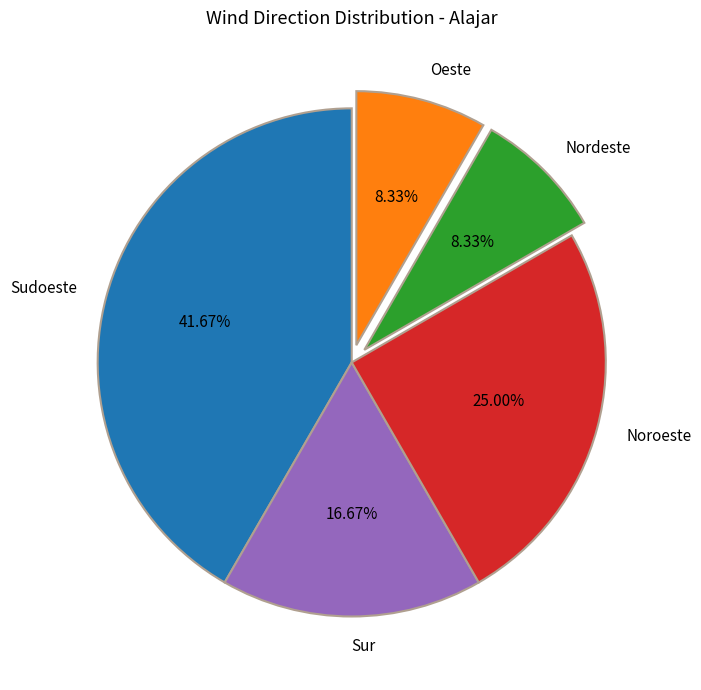

Count the number of slices in the pie.

5